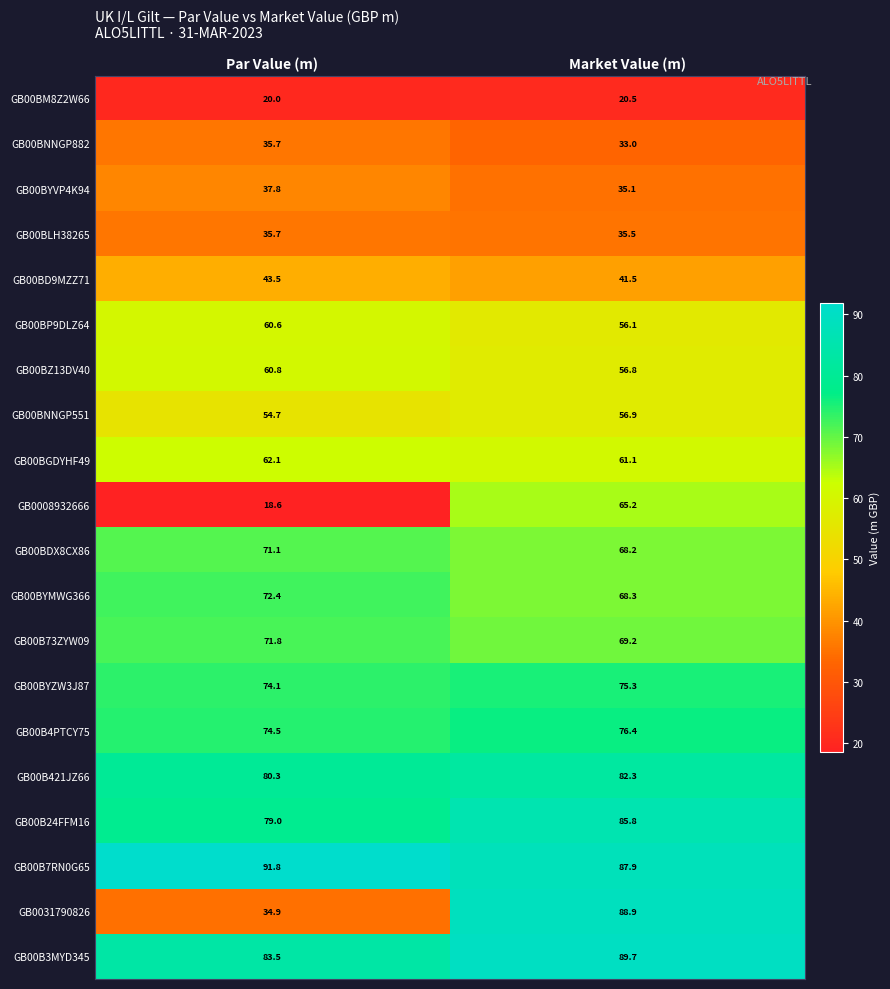

How many data points does each series have?

2